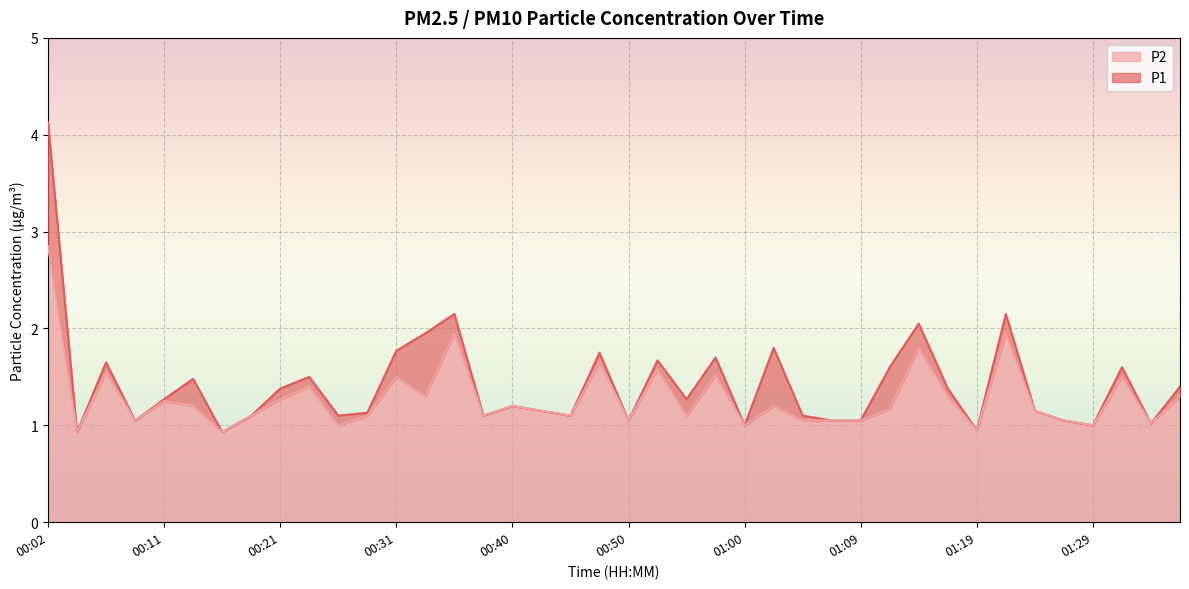

Reading right to left, transcribe all the data shown in this chart.

P1: 1.4	1.0	1.6	1.0	1.1	1.1	2.1	0.9	1.4	2.0	1.6	1.1	1.1	1.1	1.8	1.0	1.7	1.3	1.7	1.1	1.8	1.1	1.1	1.2	1.1	2.1	1.9	1.8	1.1	1.1	1.5	1.4	1.1	0.9	1.5	1.3	1.1	1.6	0.9	4.1
P2: 1.3	1.0	1.5	1.0	1.1	1.1	1.9	0.9	1.3	1.8	1.2	1.1	1.1	1.1	1.2	1.0	1.5	1.1	1.6	1.1	1.6	1.1	1.1	1.2	1.1	1.9	1.3	1.5	1.1	1.0	1.4	1.3	1.1	0.9	1.2	1.2	1.1	1.6	0.9	2.9